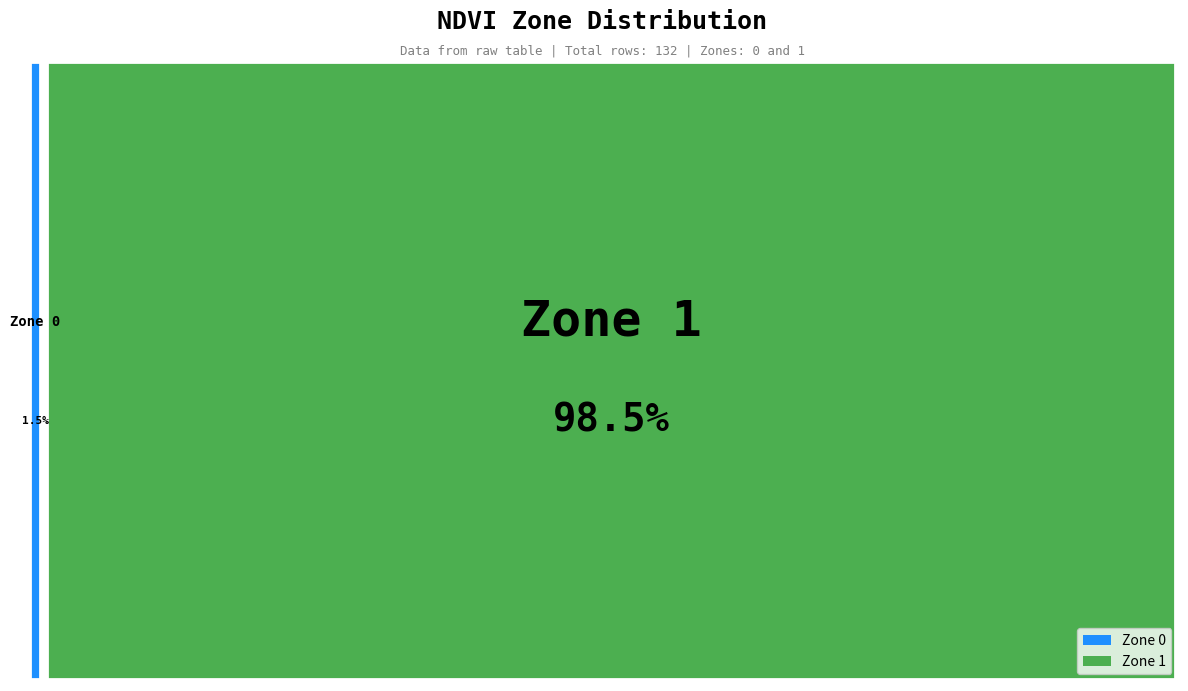

Is it true that Zone 1 is 98% of the pie?

True